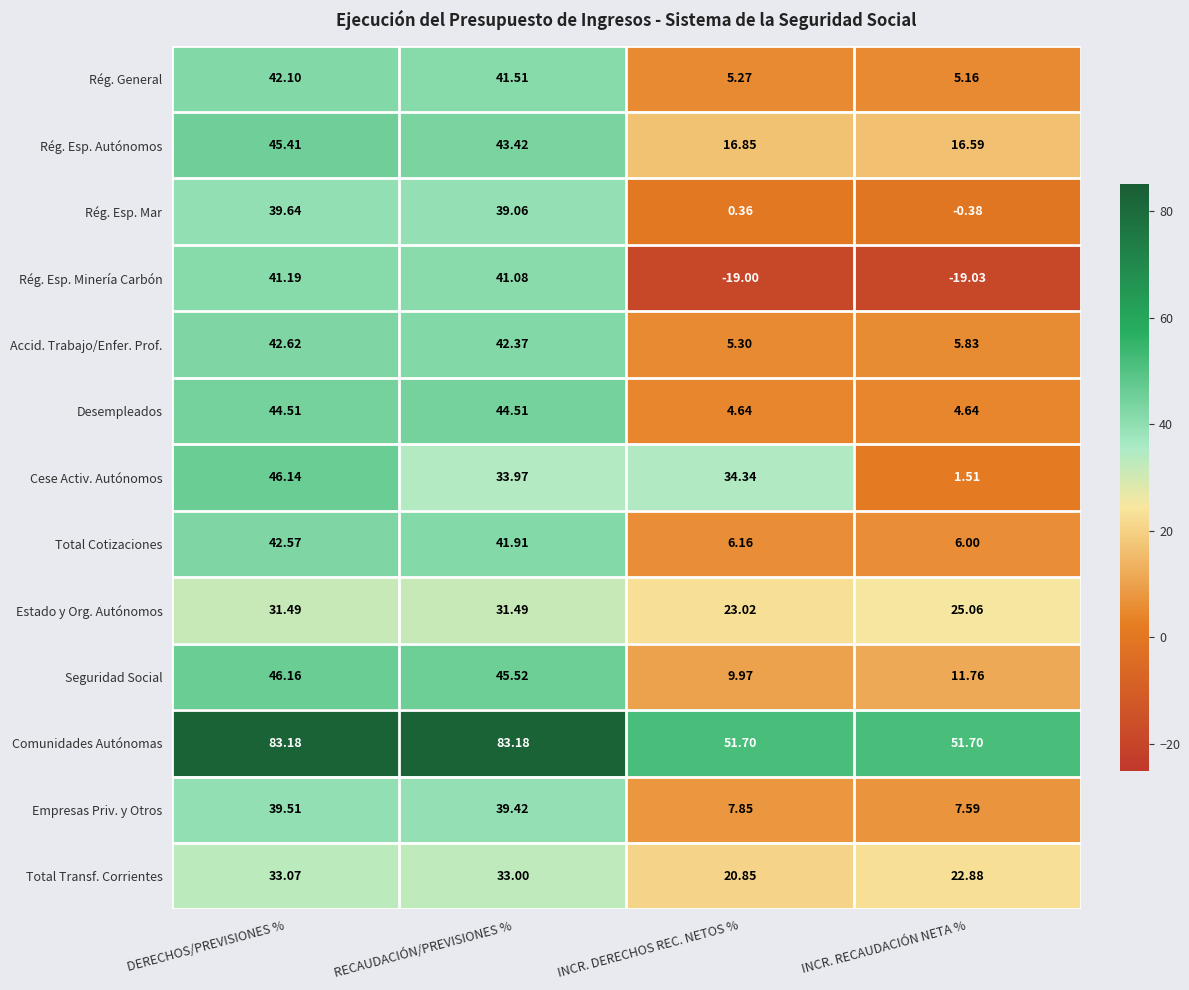

What is the difference between the highest and lowest values at DERECHOS/PREVISIONES %?

51.7